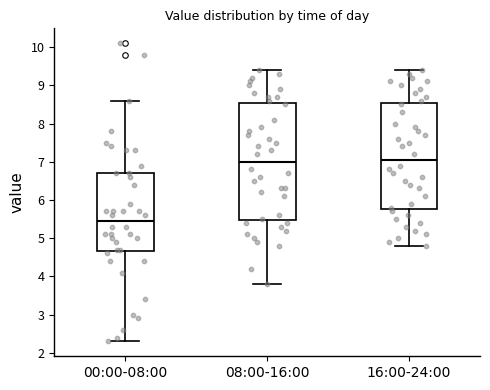

Where is the lower edge of the box for 00:00-08:00 on the y-axis? The values are not printed on the chart, so give them approximately, as read against the axis.

4.7